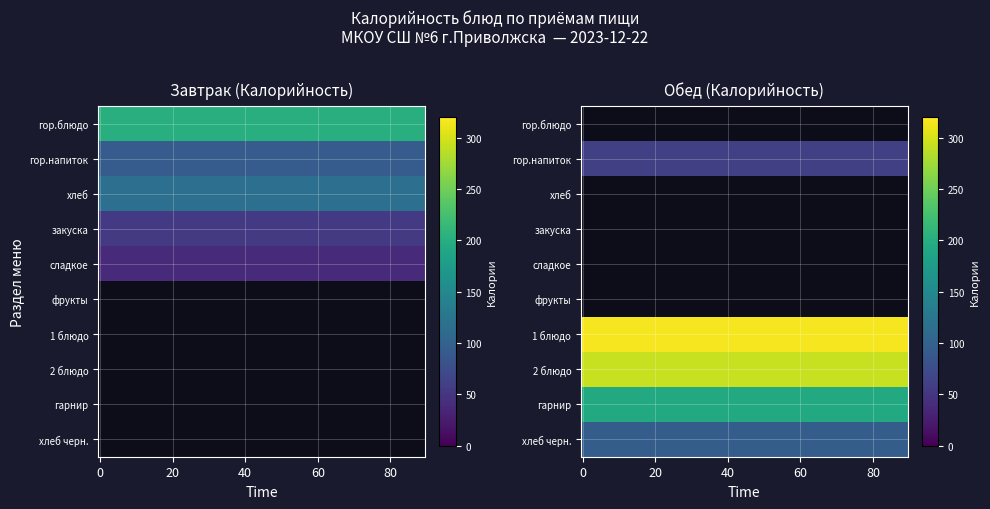

Rank the categories by Завтрак value from highest to lowest.

гор.блюдо, хлеб, гор.напиток, закуска, сладкое, фрукты, 1 блюдо, 2 блюдо, гарнир, хлеб черн.